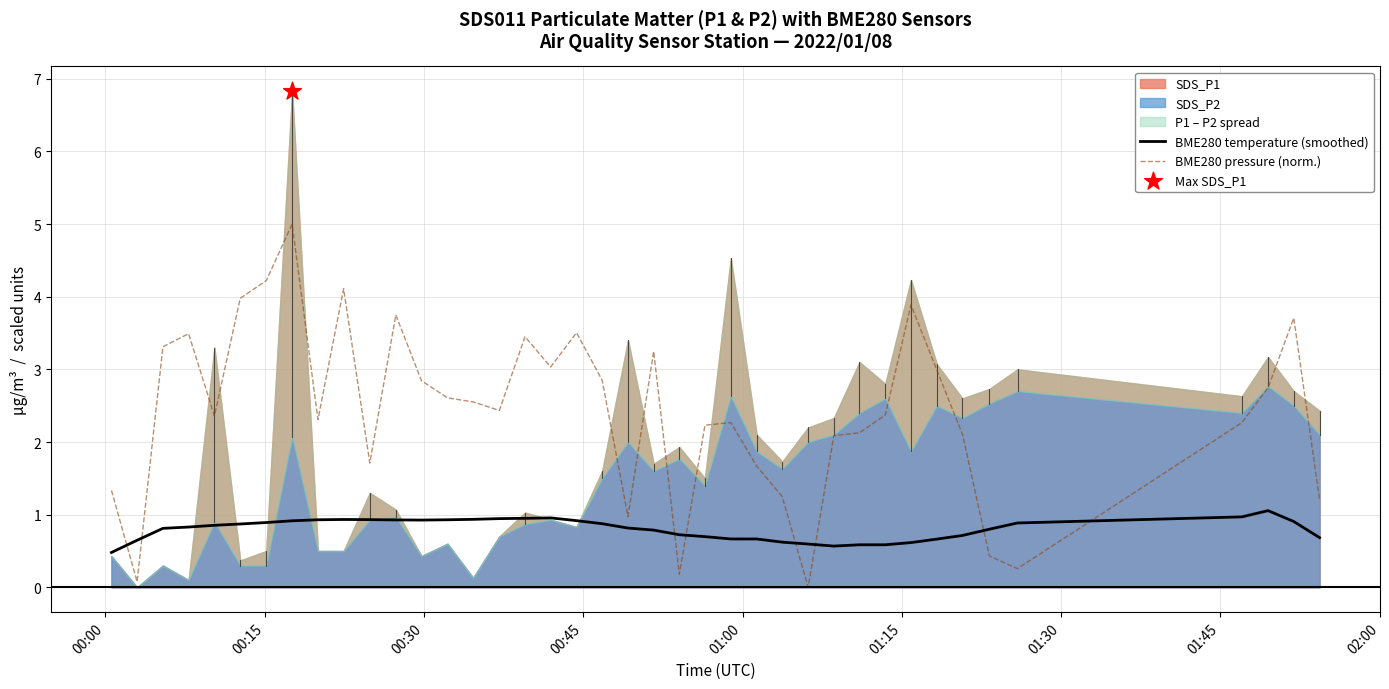

True or false: BME280 temperature (smoothed) and BME280 pressure (norm.) cross at least once.

True